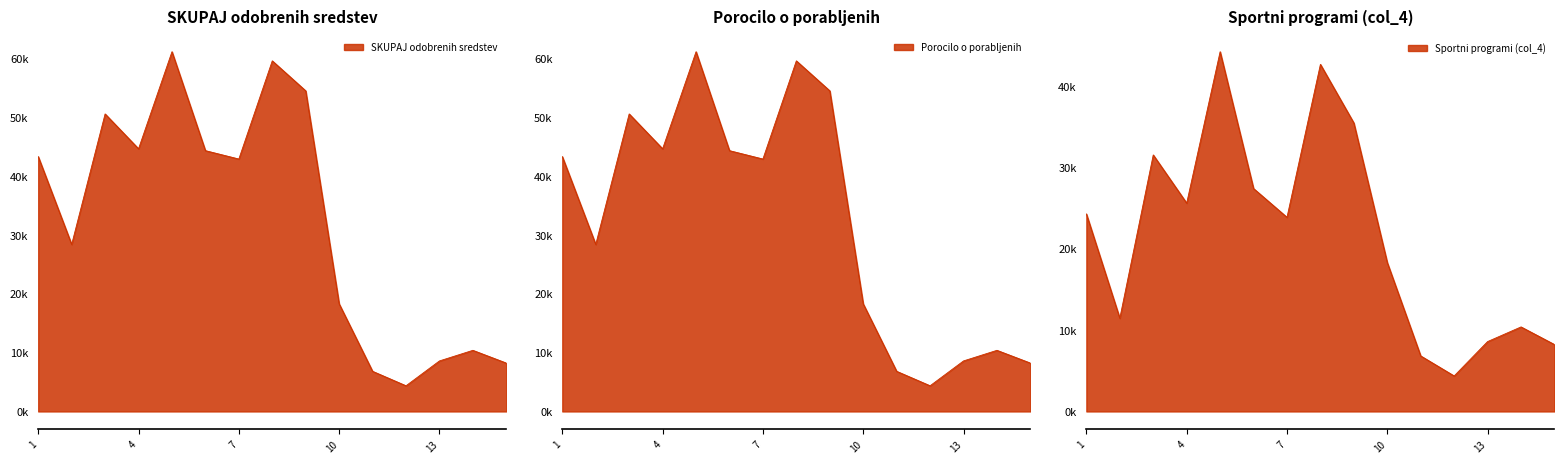

True or false: Sportni programi (col_4) and SKUPAJ odobrenih sredstev intersect in this chart.

False